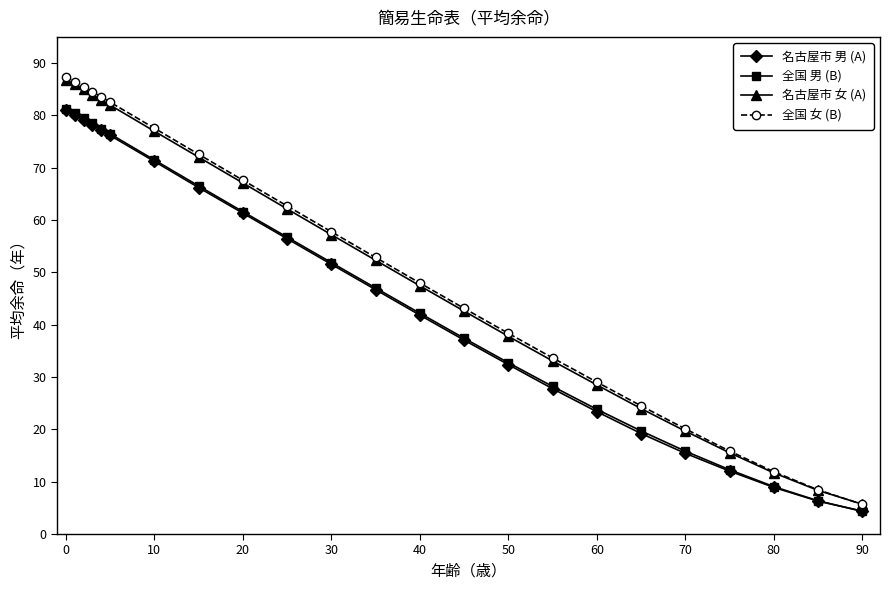

What is the minimum value shown in the chart?

4.3